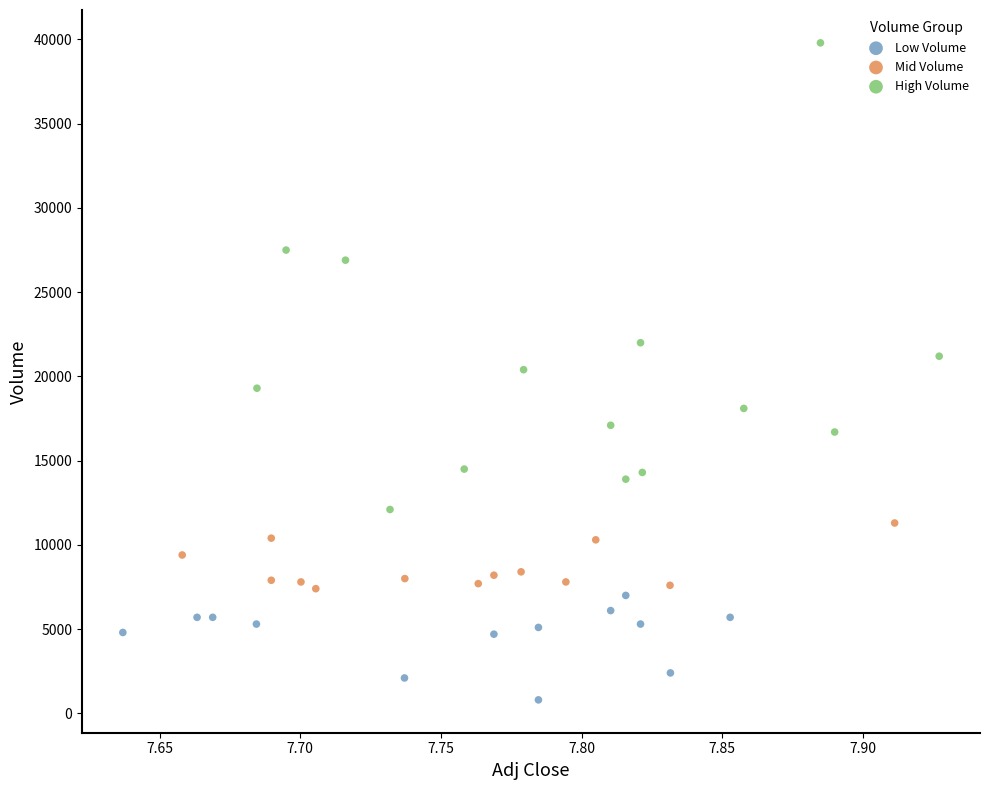

Which series reaches the minimum Y coordinate?

Low Volume